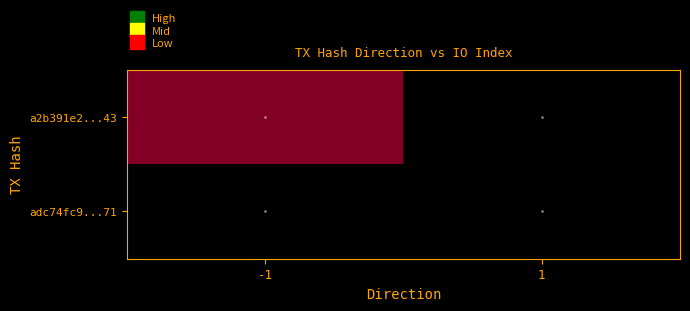

Reading left to right, extract all data points from this chart.

a2b391e2723cf67764e31bd1a3e7ebb87d43a43: direction=-1	io_index=218
adc74fc9088be70938de10b3768b78b3a57f871: direction=1	io_index=0